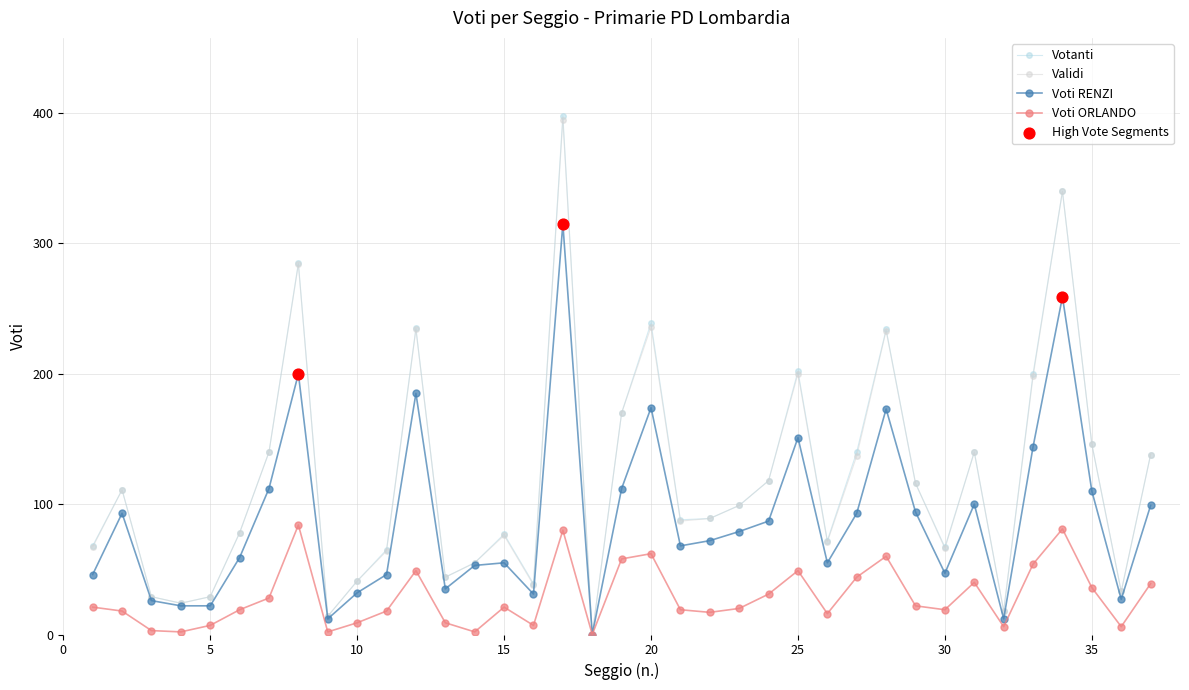

Which series has the largest range (max minus min)?

Votanti